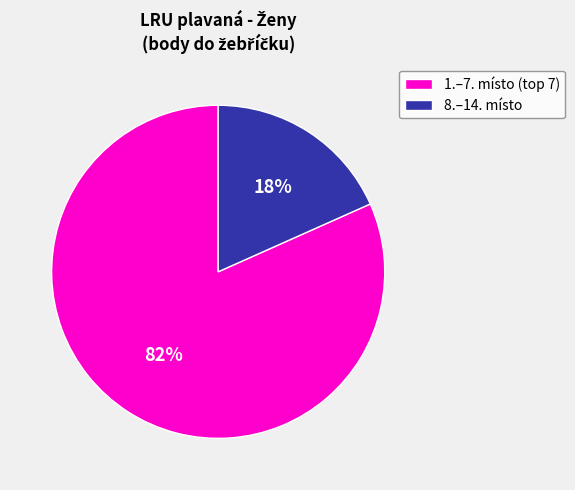

Count the number of slices in the pie.

2